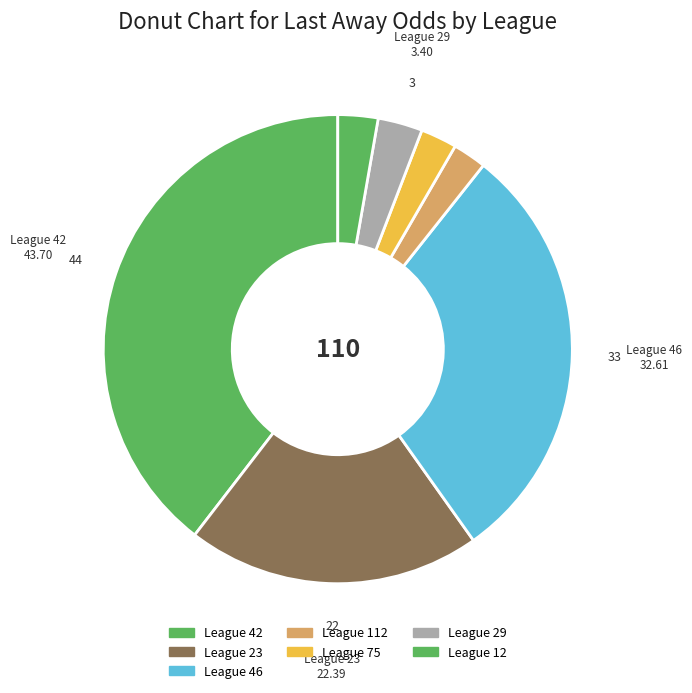

How many segments does this pie chart have?

7